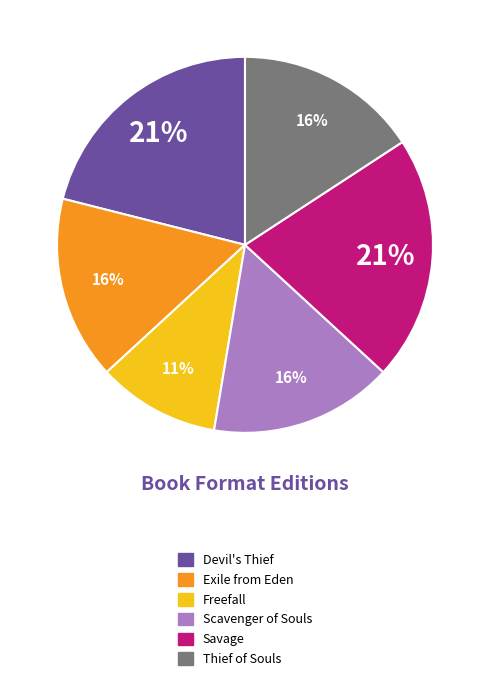

To the nearest percent, what is the average slice percentage?

17%